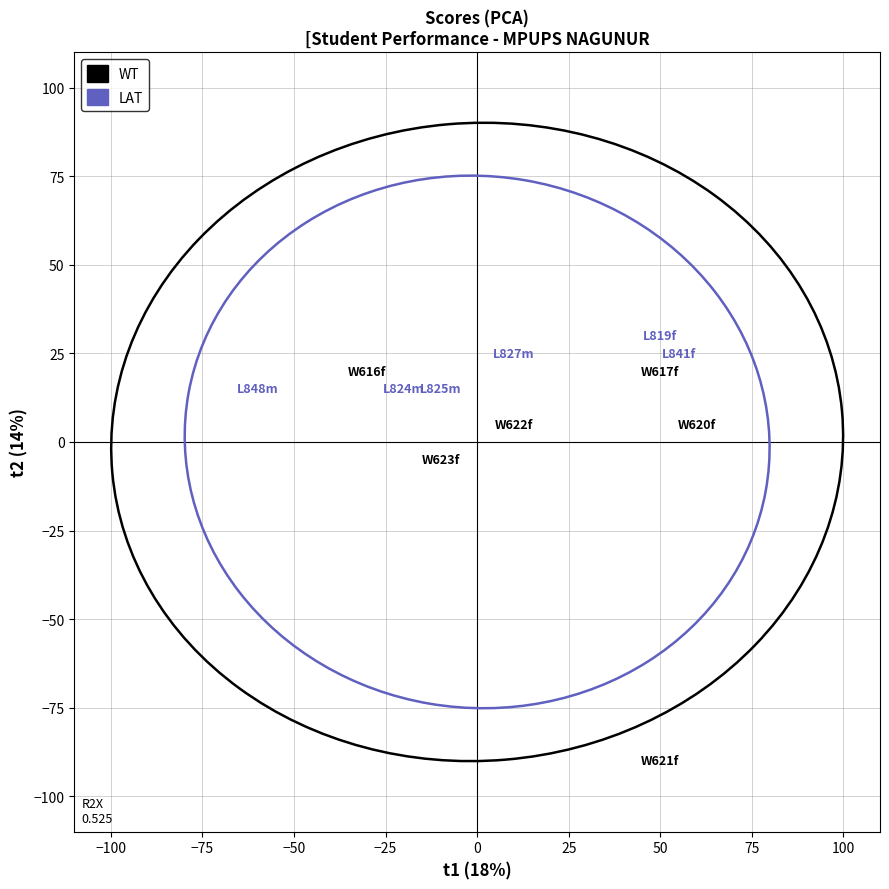

Which series reaches the minimum Y coordinate?

WT